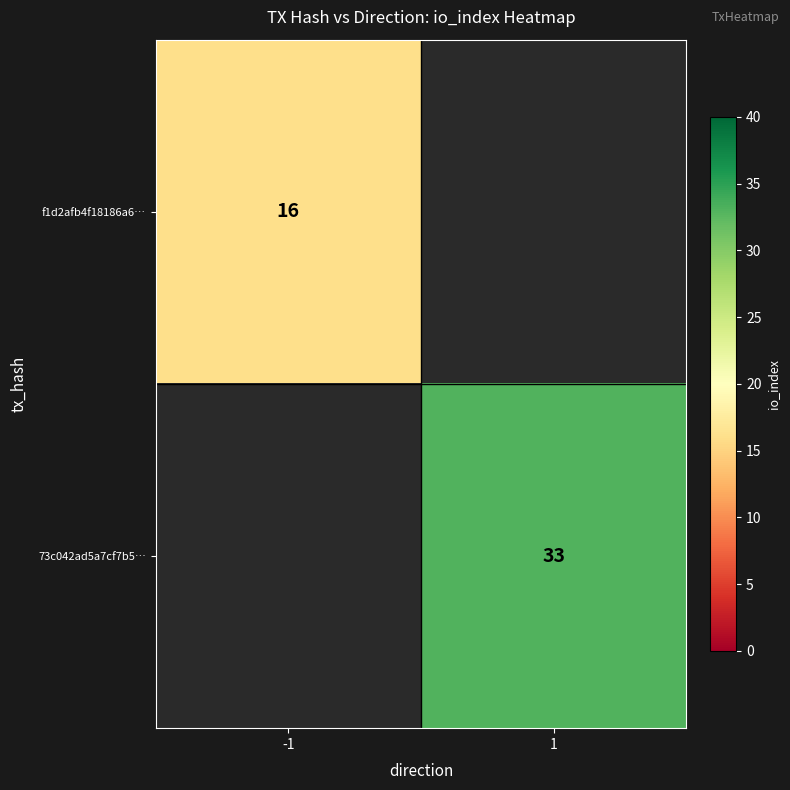

The value of f1d2afb4f18186a6… at -1 is 16. True or false?

True